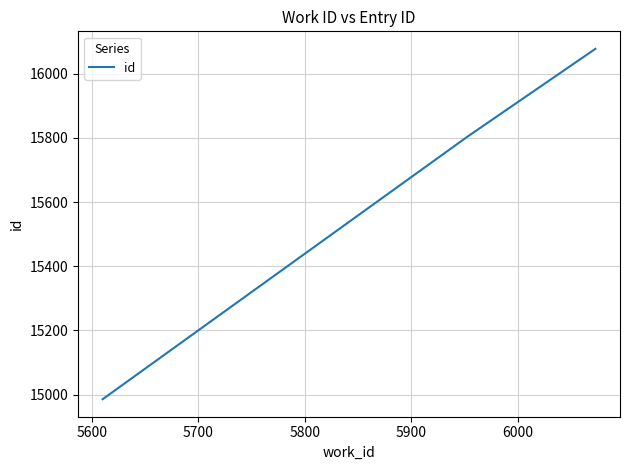

What is the maximum value shown in the chart?

16077